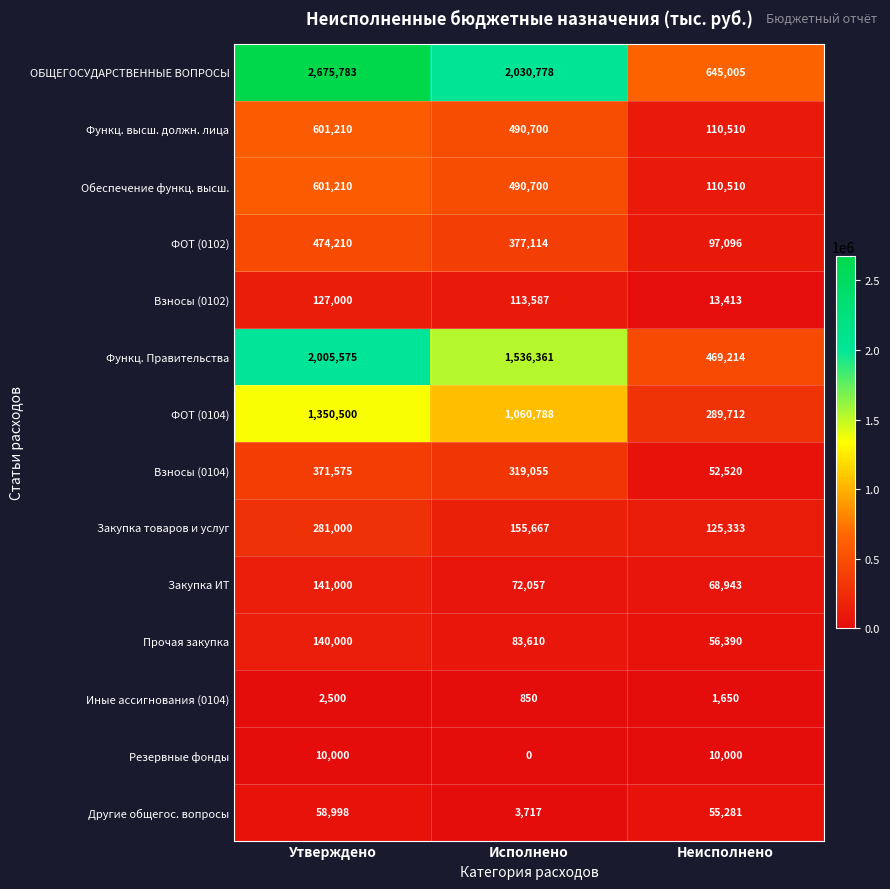

At which category does the chart reach its peak across all series?

Утверждено